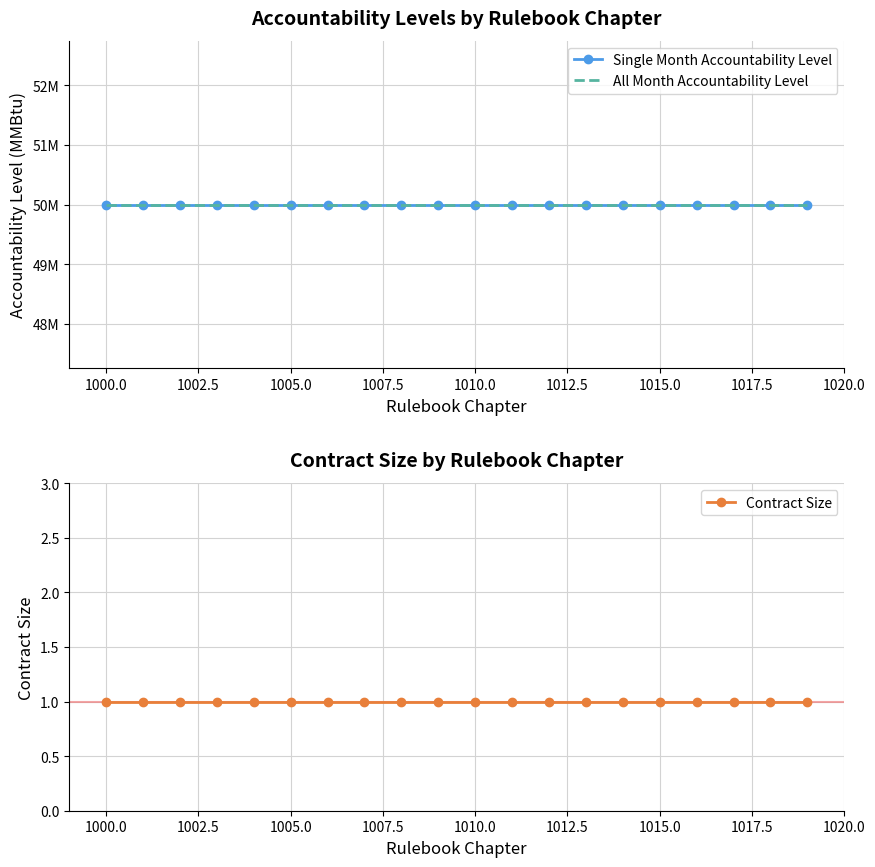

True or false: Single Month Accountability Level and Contract Size cross at least once.

False